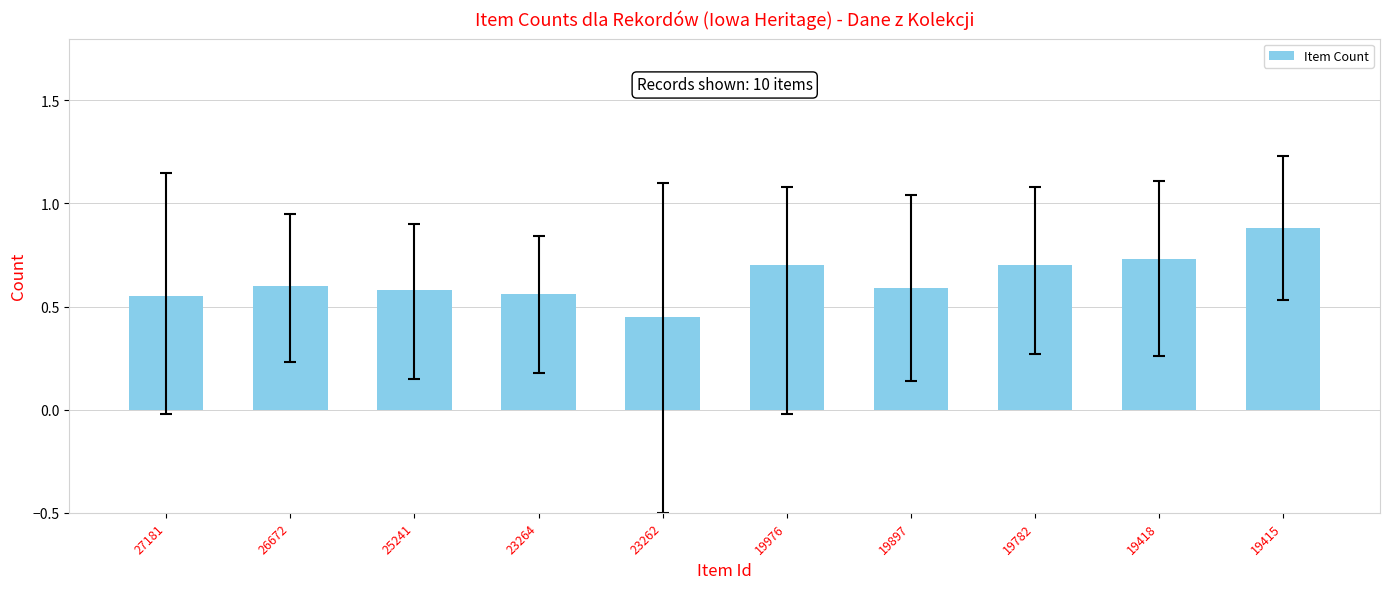

Where is the data nearest to the value 0?

23262